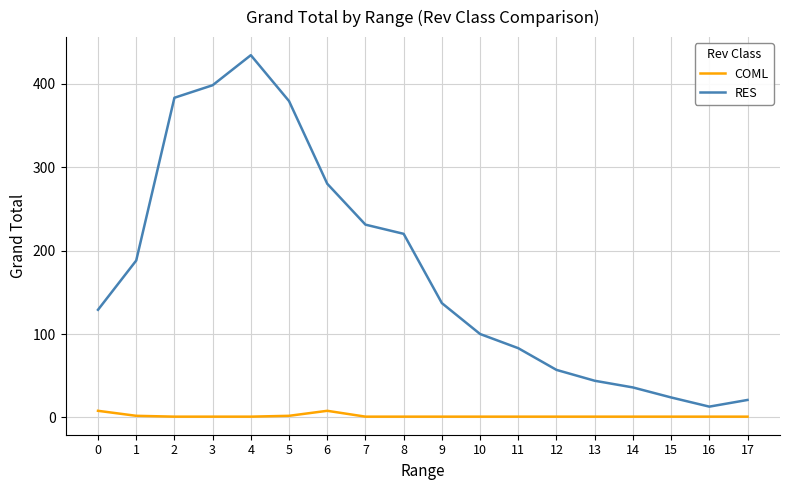

Is it true that RES equals 49 at 10?

False